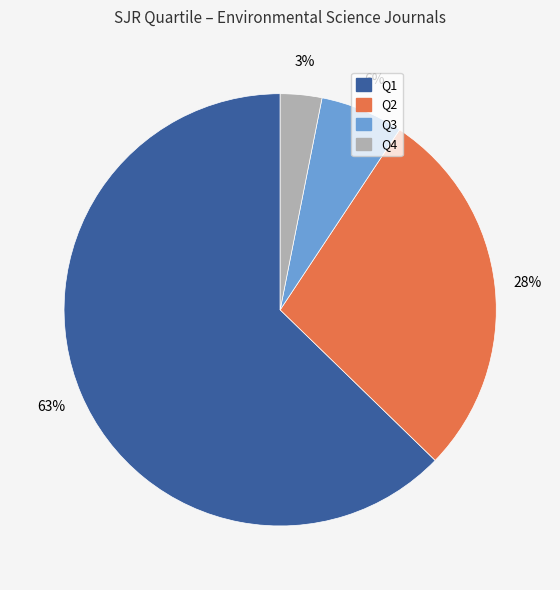

To the nearest percent, what is the combined percentage of Q1 and Q2?

91%